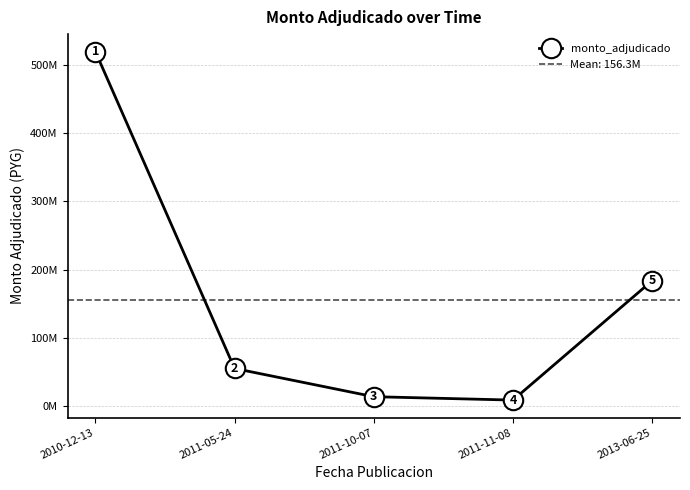

What is the change in value from 2011-05-24 to 2011-10-07?

-41288000